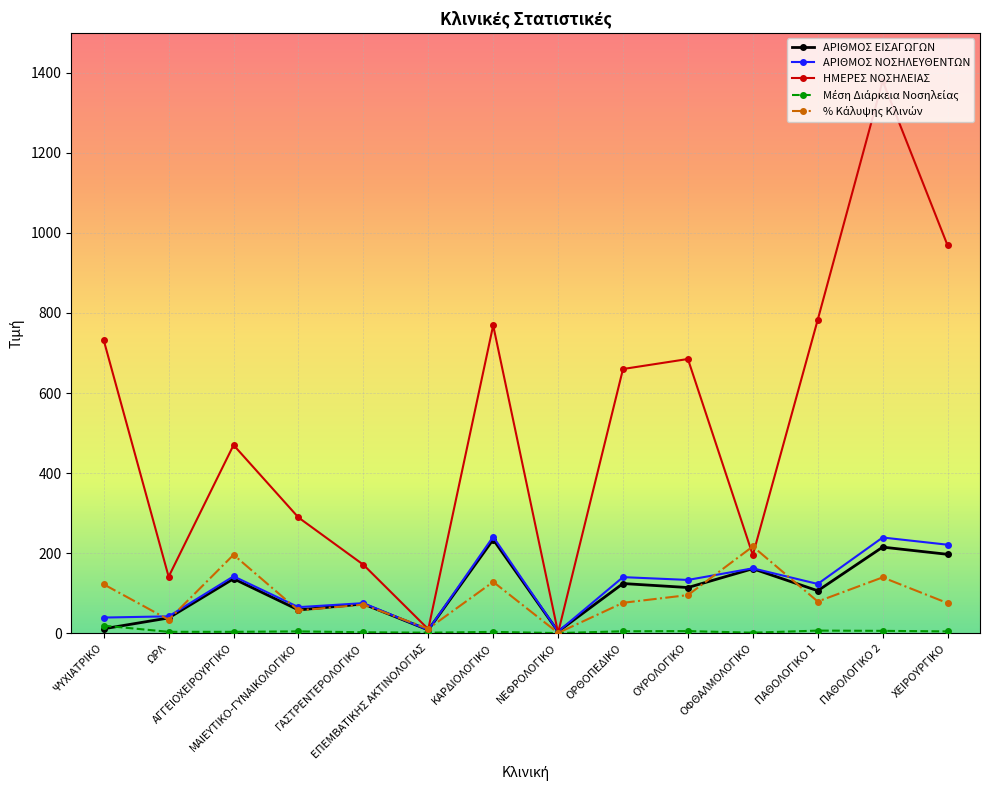

What is the value of the ΑΡΙΘΜΟΣ ΝΟΣΗΛΕΥΘΕΝΤΩΝ point at the 9th from the left?

140.0